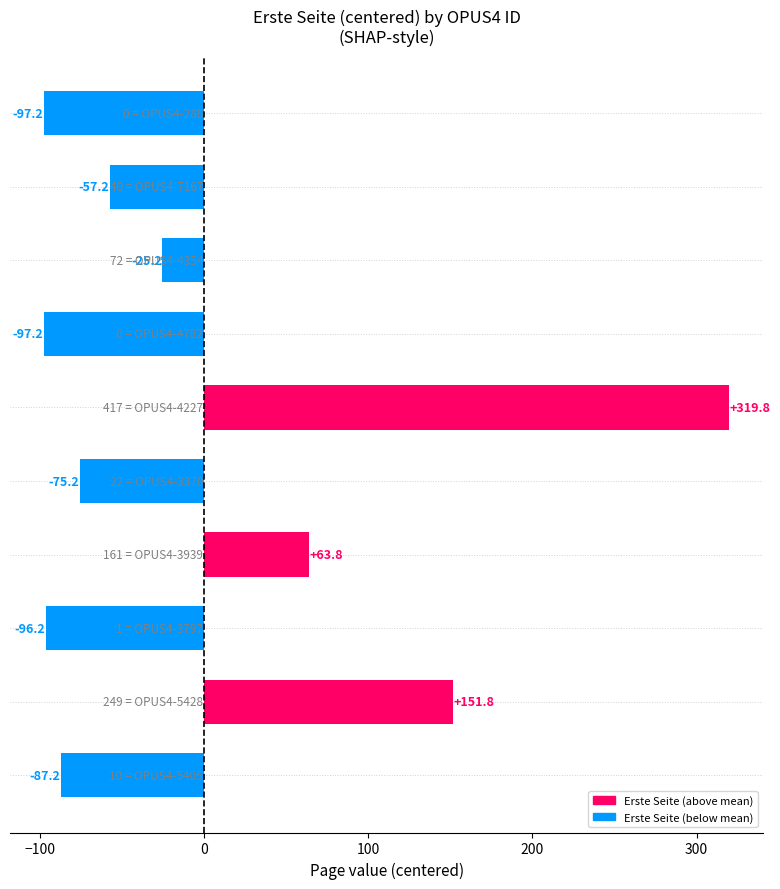

What is the difference between the maximum and second lowest values?

417.0